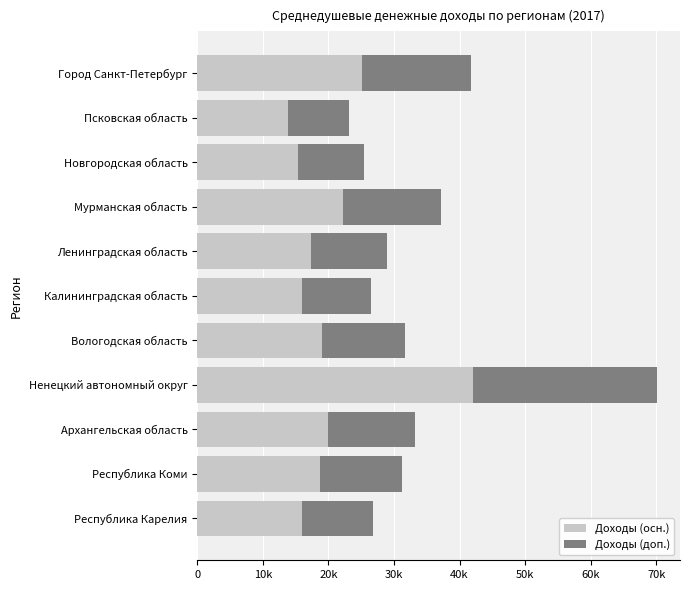

What are all the series names shown in the legend?

Доходы (осн.), Доходы (доп.)